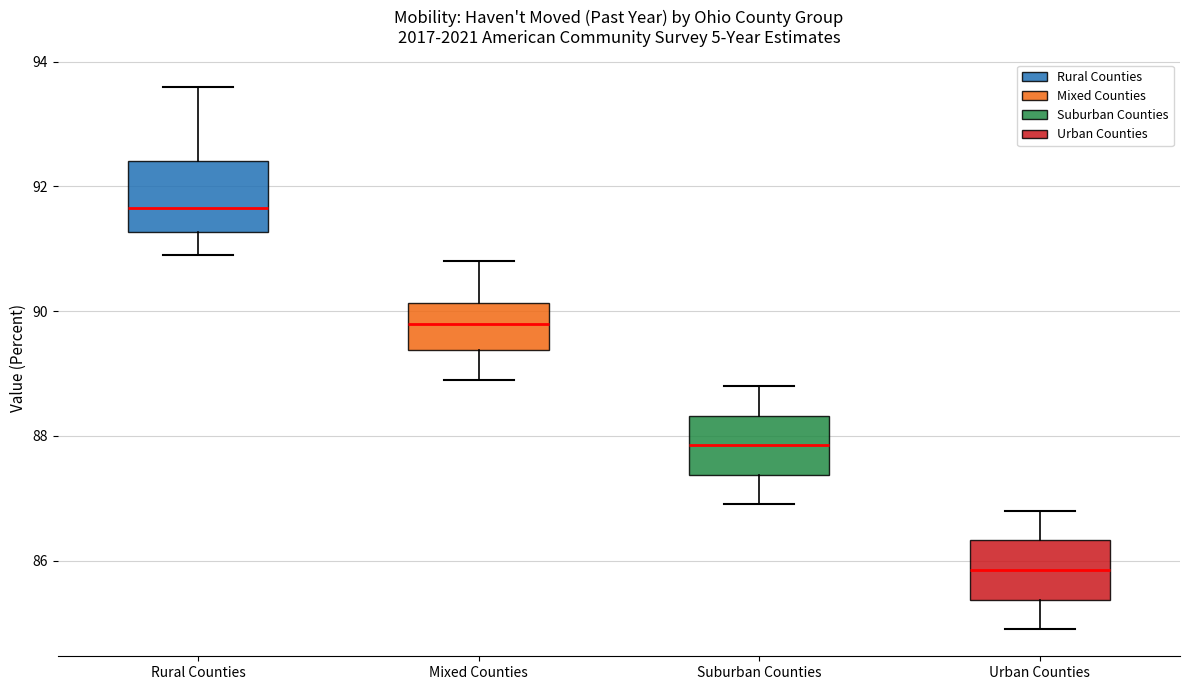

Reading left to right, transcribe this box plot: for each box, give where its median line is, the range the box spans, and where its two whiskers end, as read against the y-axis. The values are not printed on the chart, so give them approximately, as read against the axis.

Rural Counties: median 91.6, box 91.2 to 92.4, whiskers 91.0 to 93.6
Mixed Counties: median 89.8, box 89.4 to 90.2, whiskers 89.0 to 90.8
Suburban Counties: median 87.8, box 87.4 to 88.4, whiskers 87.0 to 88.8
Urban Counties: median 85.8, box 85.4 to 86.4, whiskers 85.0 to 86.8